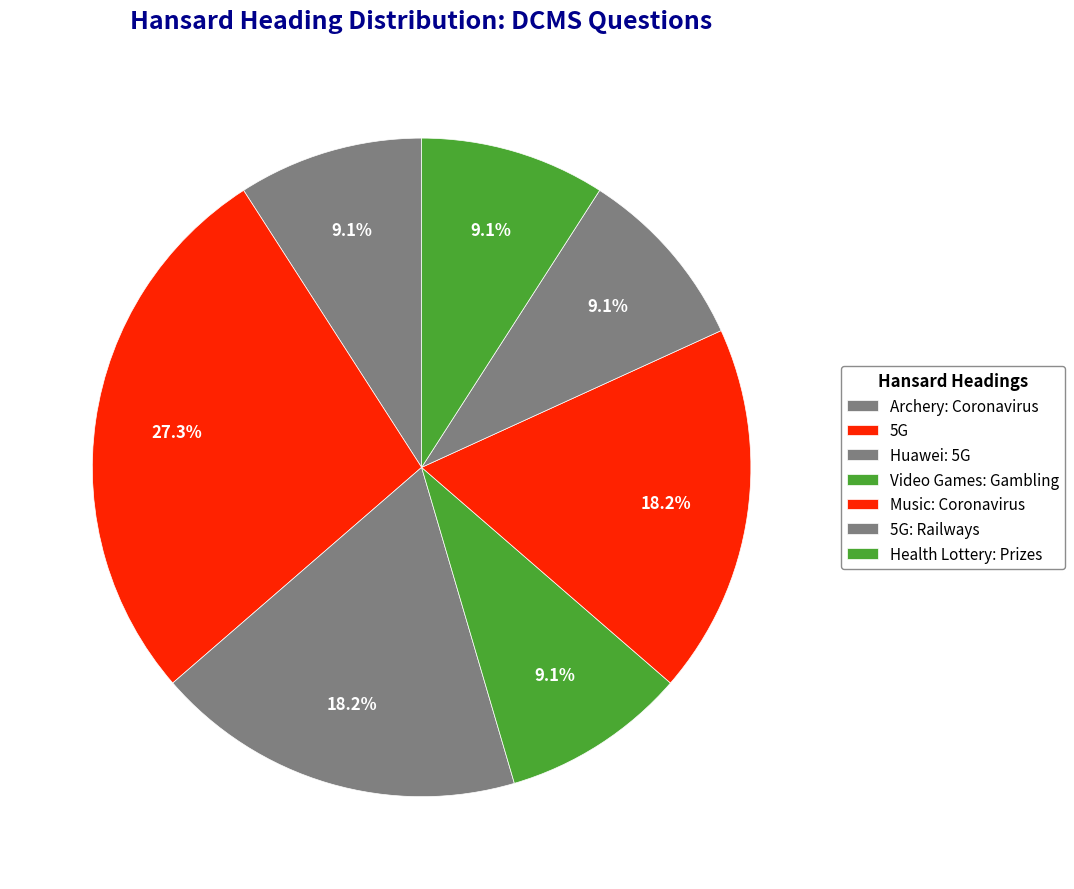

Which slice is the smallest?

Archery: Coronavirus